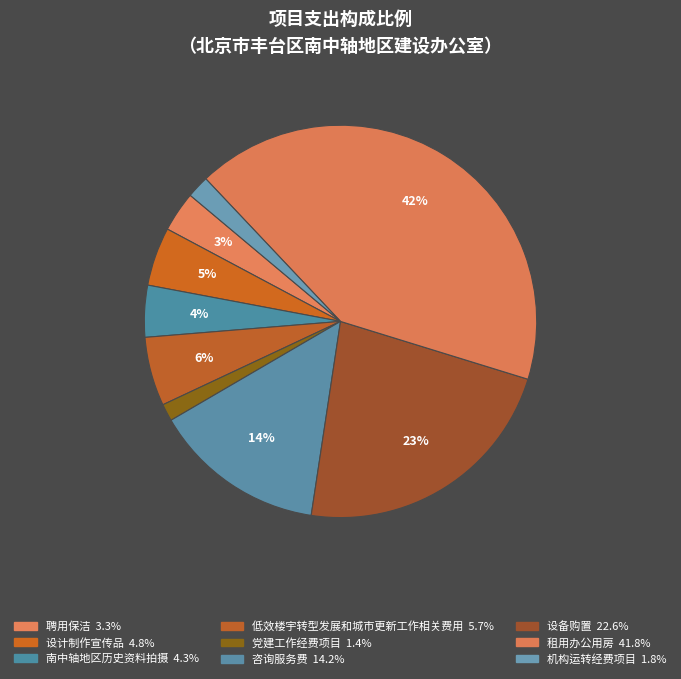

To the nearest percent, what is the difference between the 咨询服务费 and 租用办公用房 slice percentages?

28%